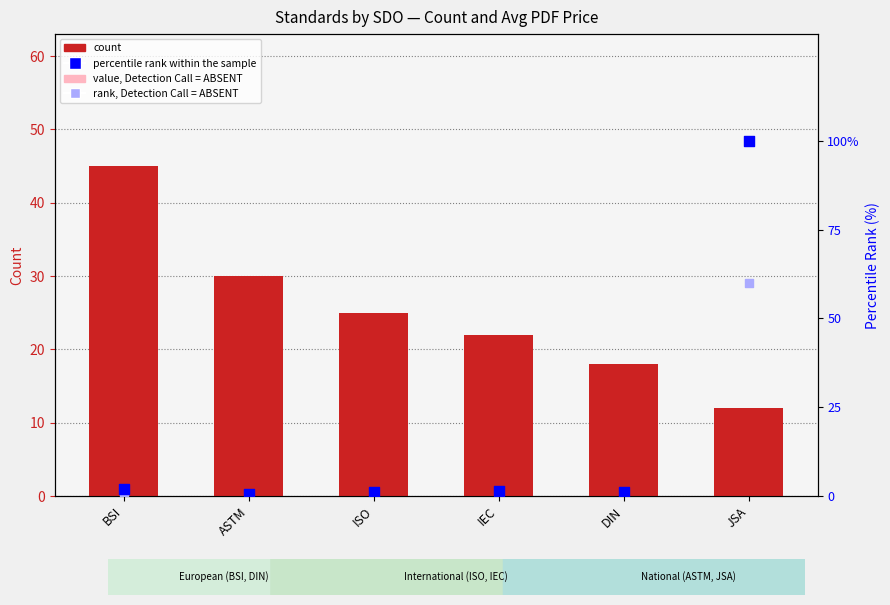

Which series has the widest spread of Y values?

percentile rank within the sample